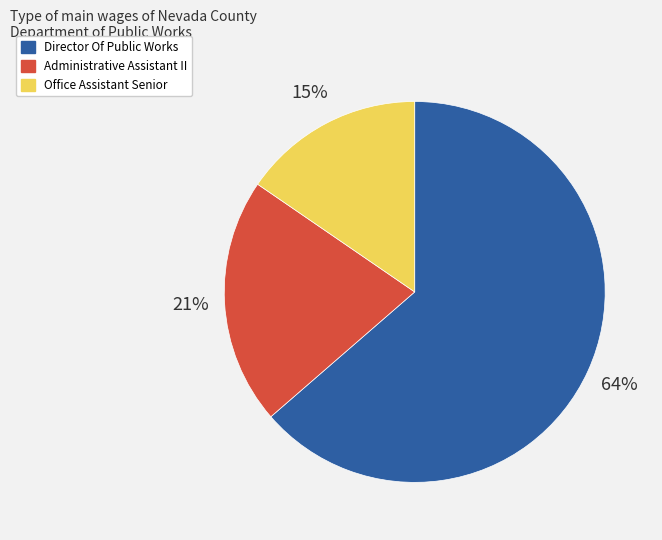

Do Director Of Public Works and Administrative Assistant II together represent more than half of the pie?

Yes